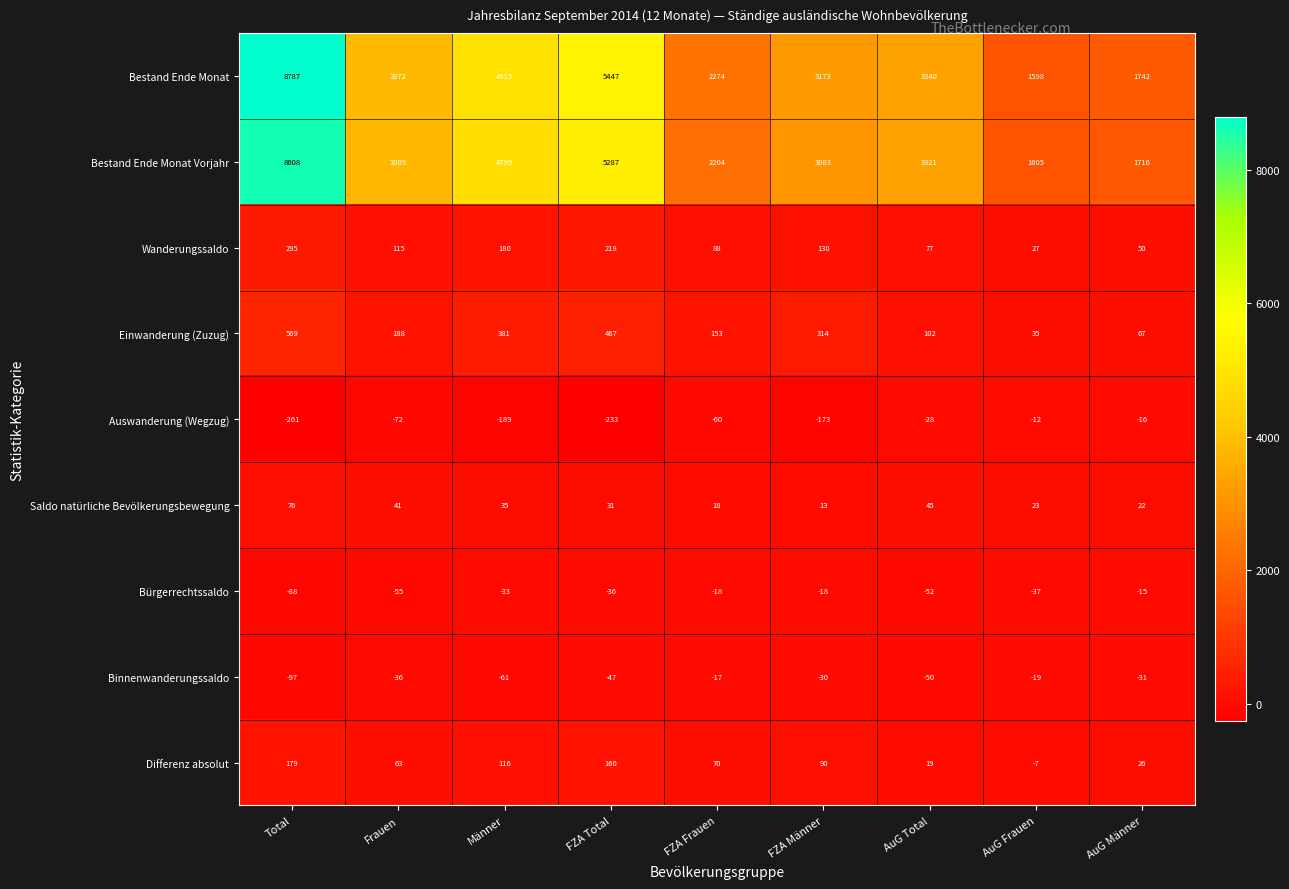

Which series changed the most between Männer and AuG Männer?

Bestand Ende Monat